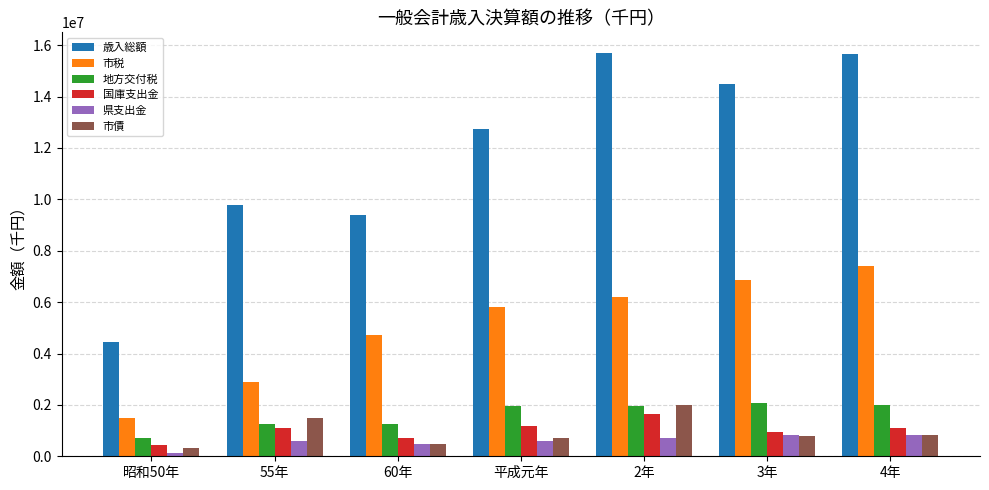

Is the value of 市債 at 3年 greater than the value of 歳入総額 at 4年?

No